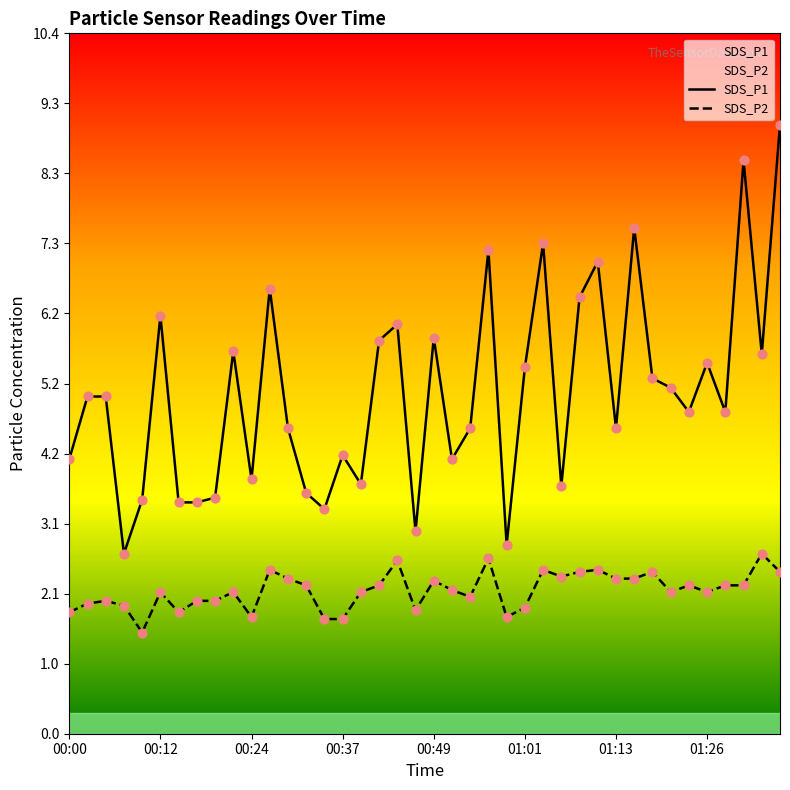

Which series contains the highest Y value?

SDS_P1